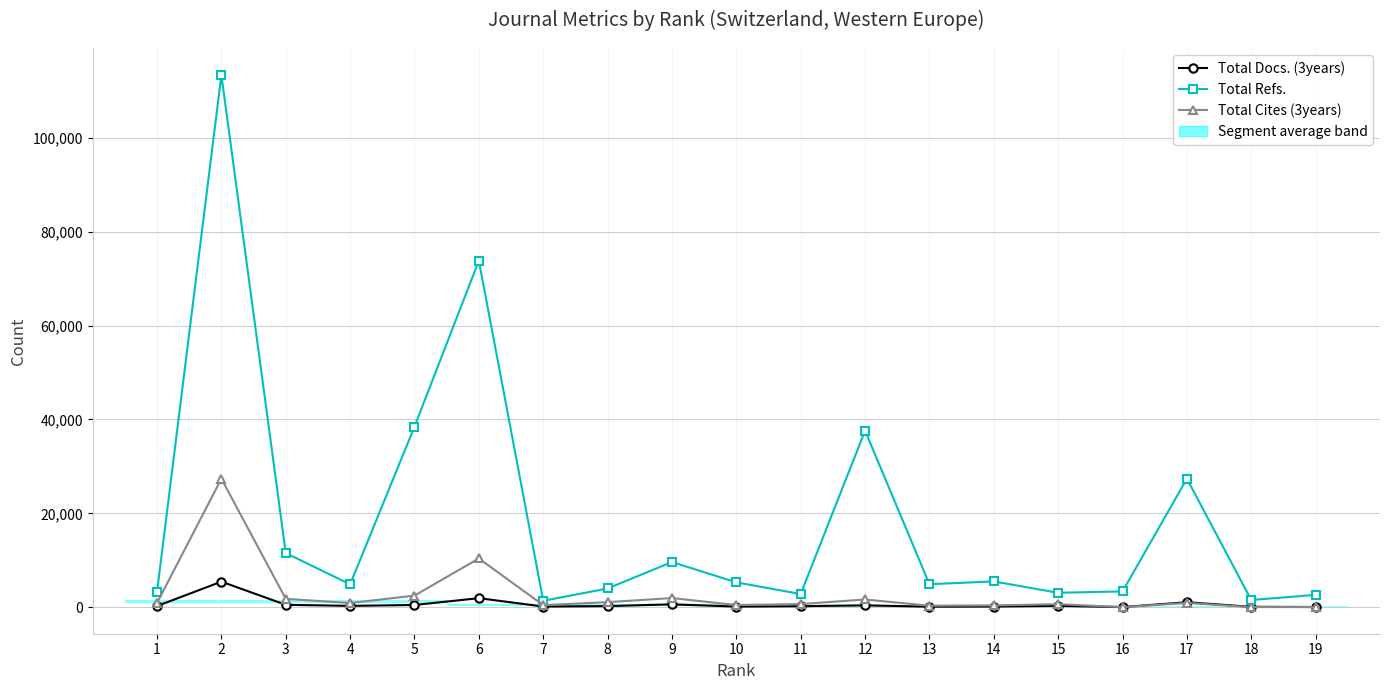

At which category is the sum across all series the highest?

2